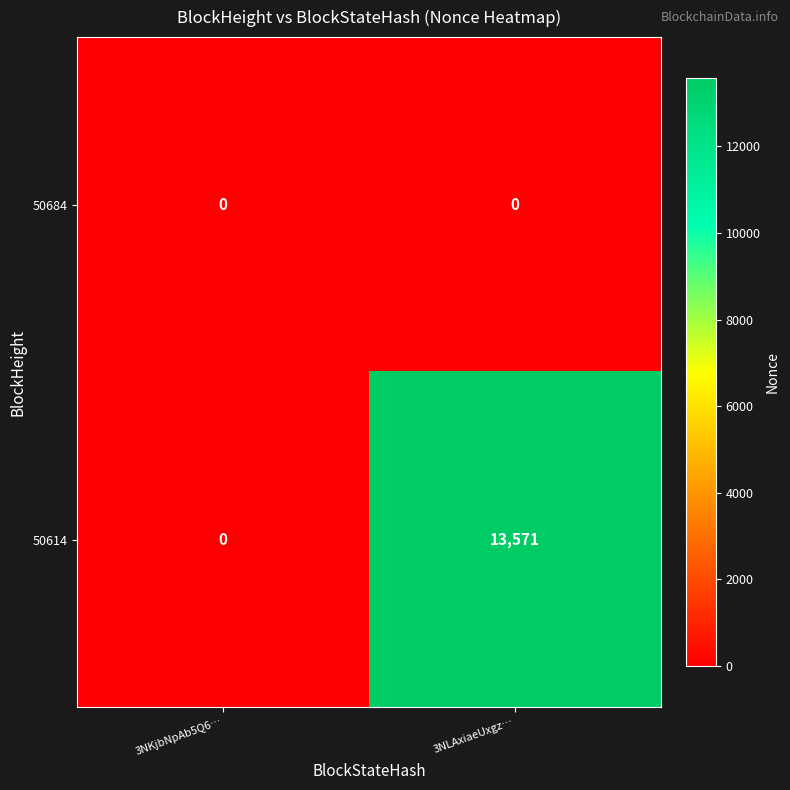

Which series changed the most between 3NKjbNpAb5Q6… and 3NLAxiaeUxgz…?

50614